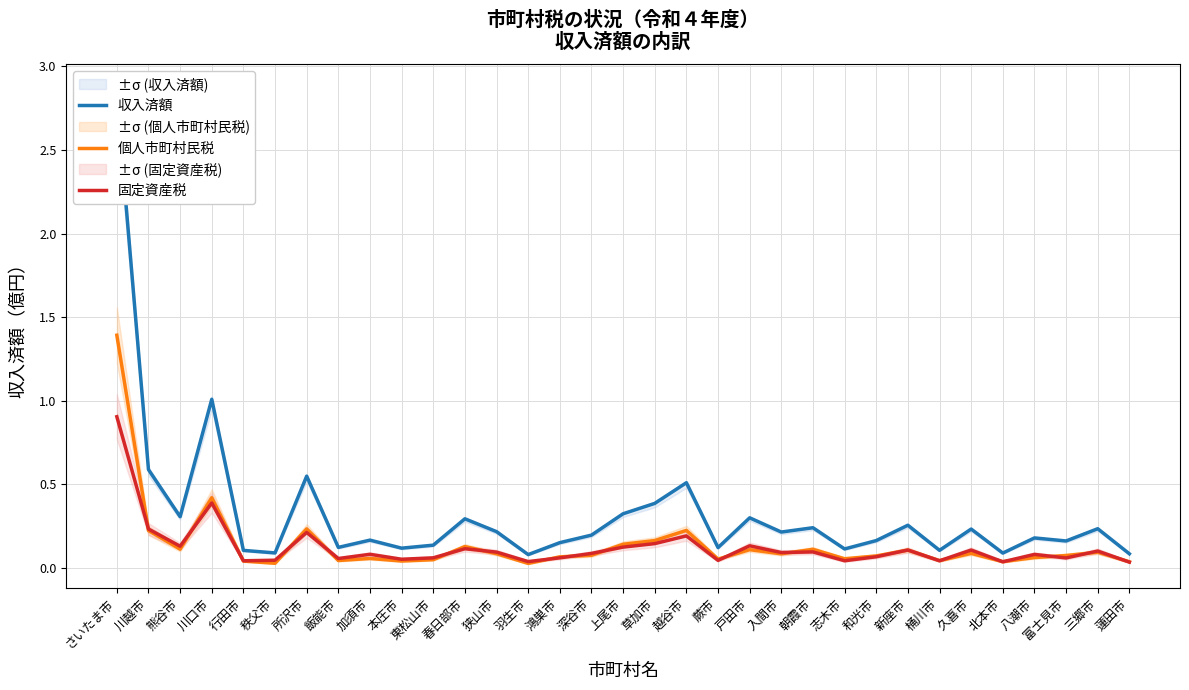

Rank the series by their maximum value, from highest to lowest.

収入済額, 個人市町村民税, 固定資産税